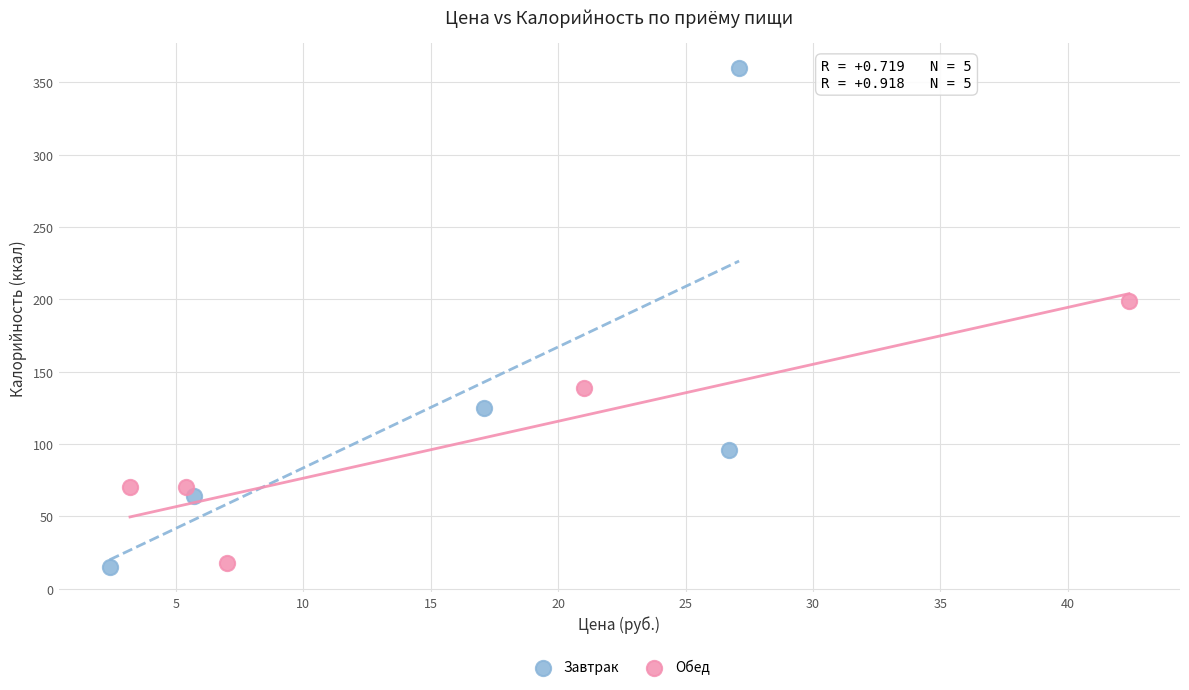

Which series has the largest Y range (max minus min)?

Завтрак